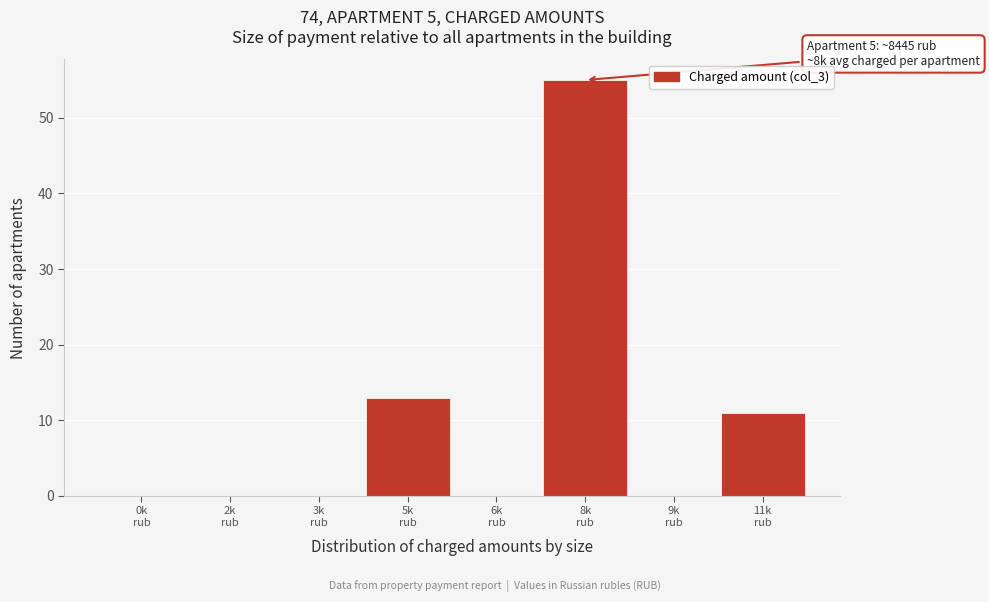

What is the sum of all values?

79